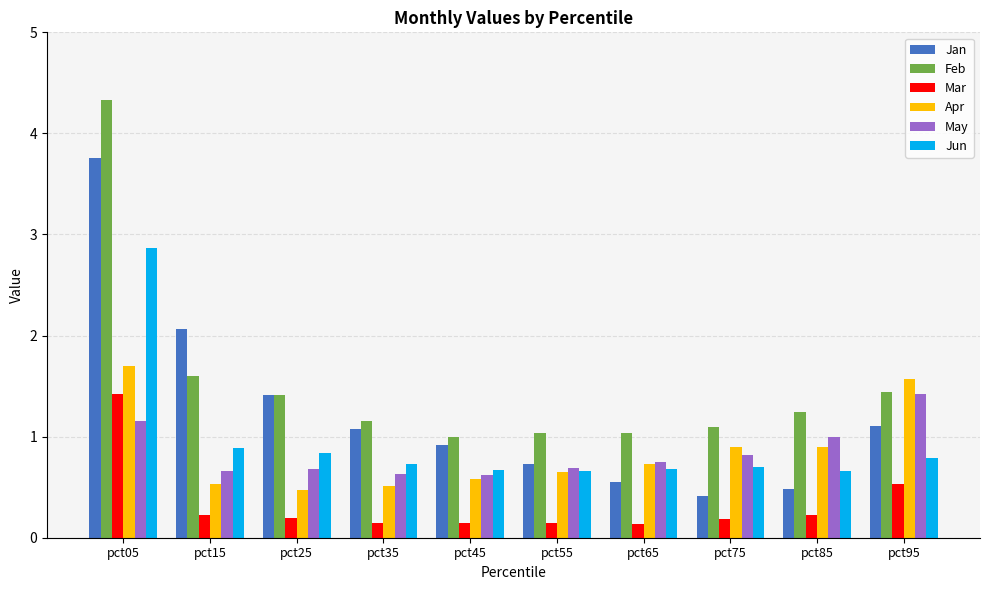

What is the difference between the maximum and minimum values in the May series?

0.8